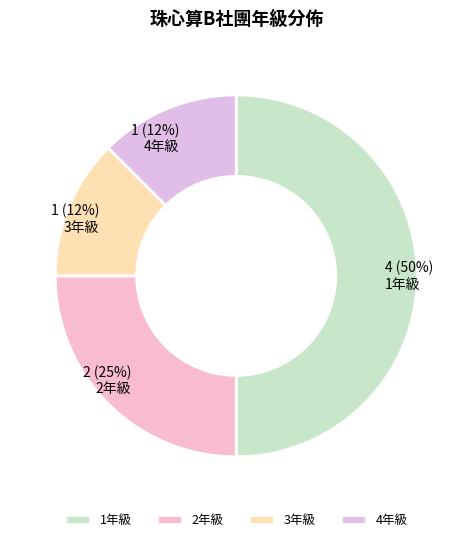

How many slices are in this pie chart?

4